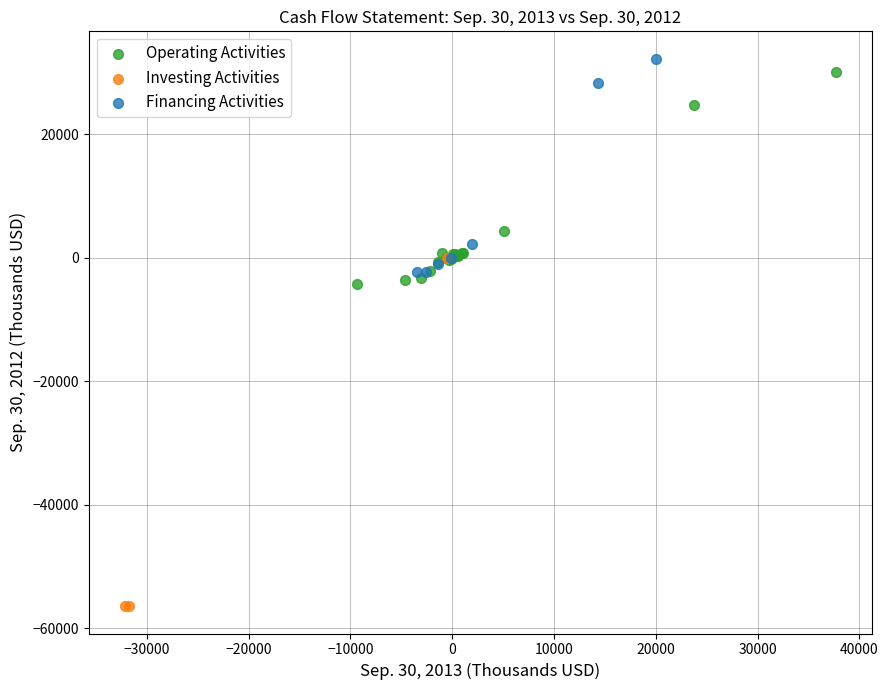

Which series contains the highest Y value?

Financing Activities